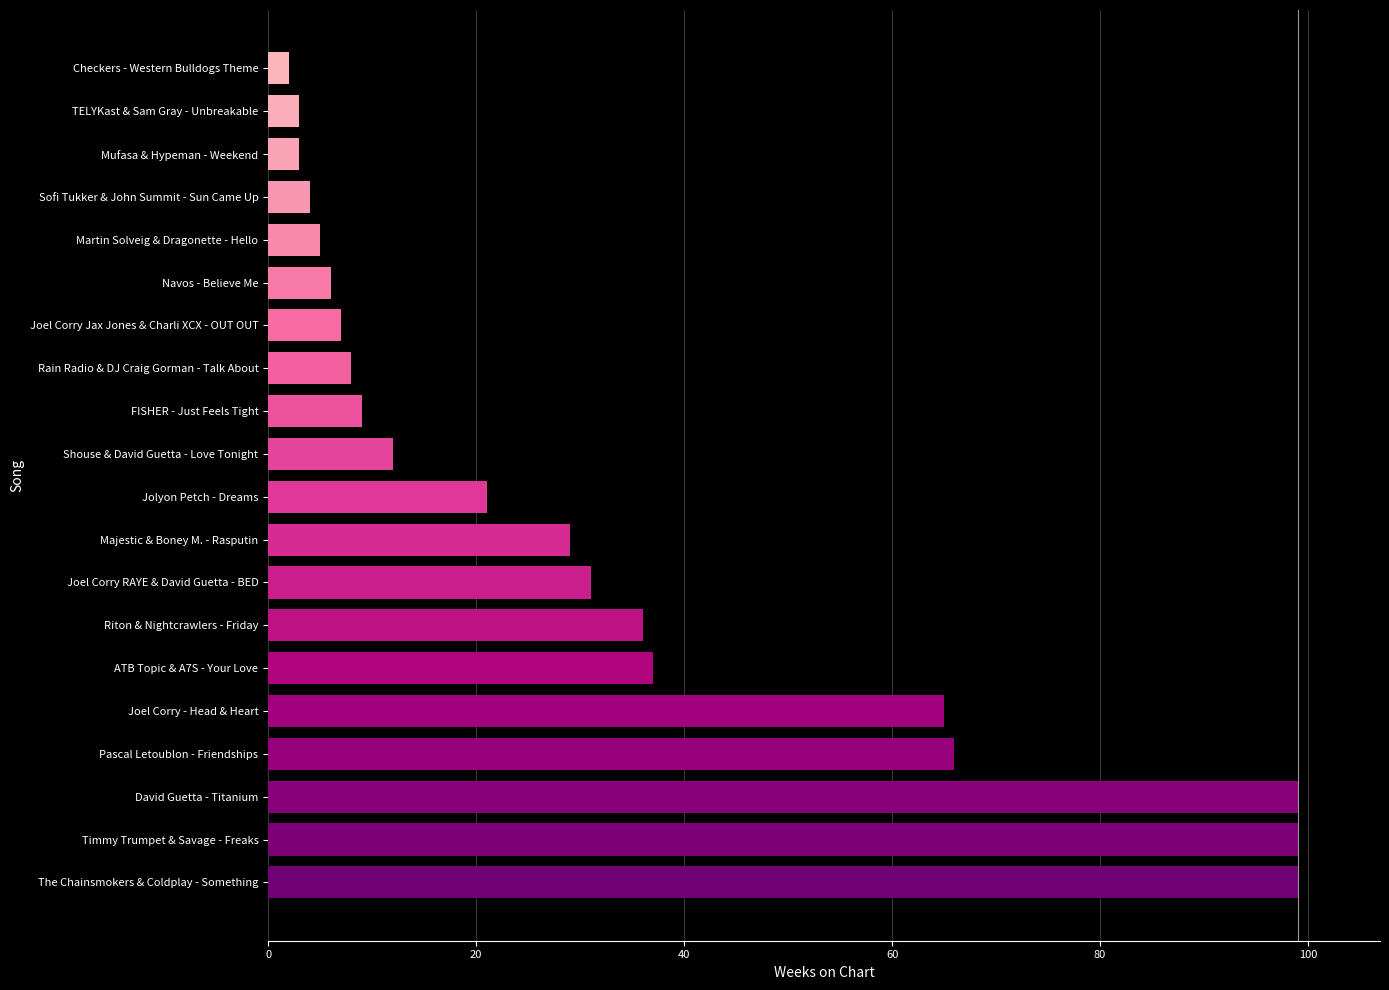

The value at Joel Corry - Head & Heart is 105. True or false?

False